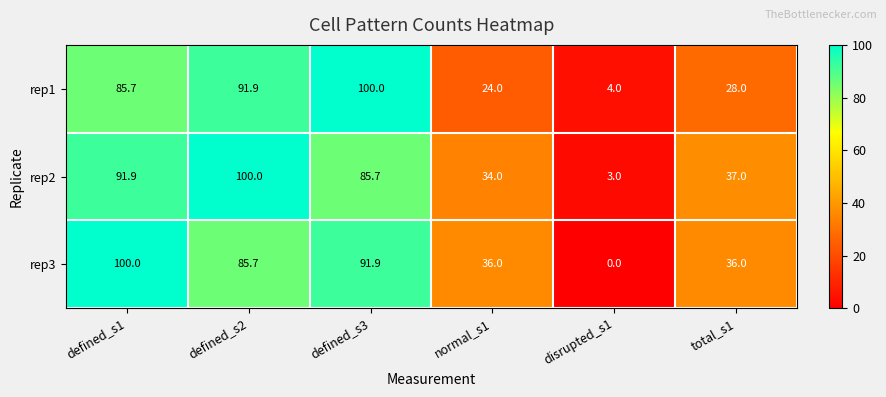

At defined_s3, list the series in order from largest to smallest.

rep1, rep3, rep2